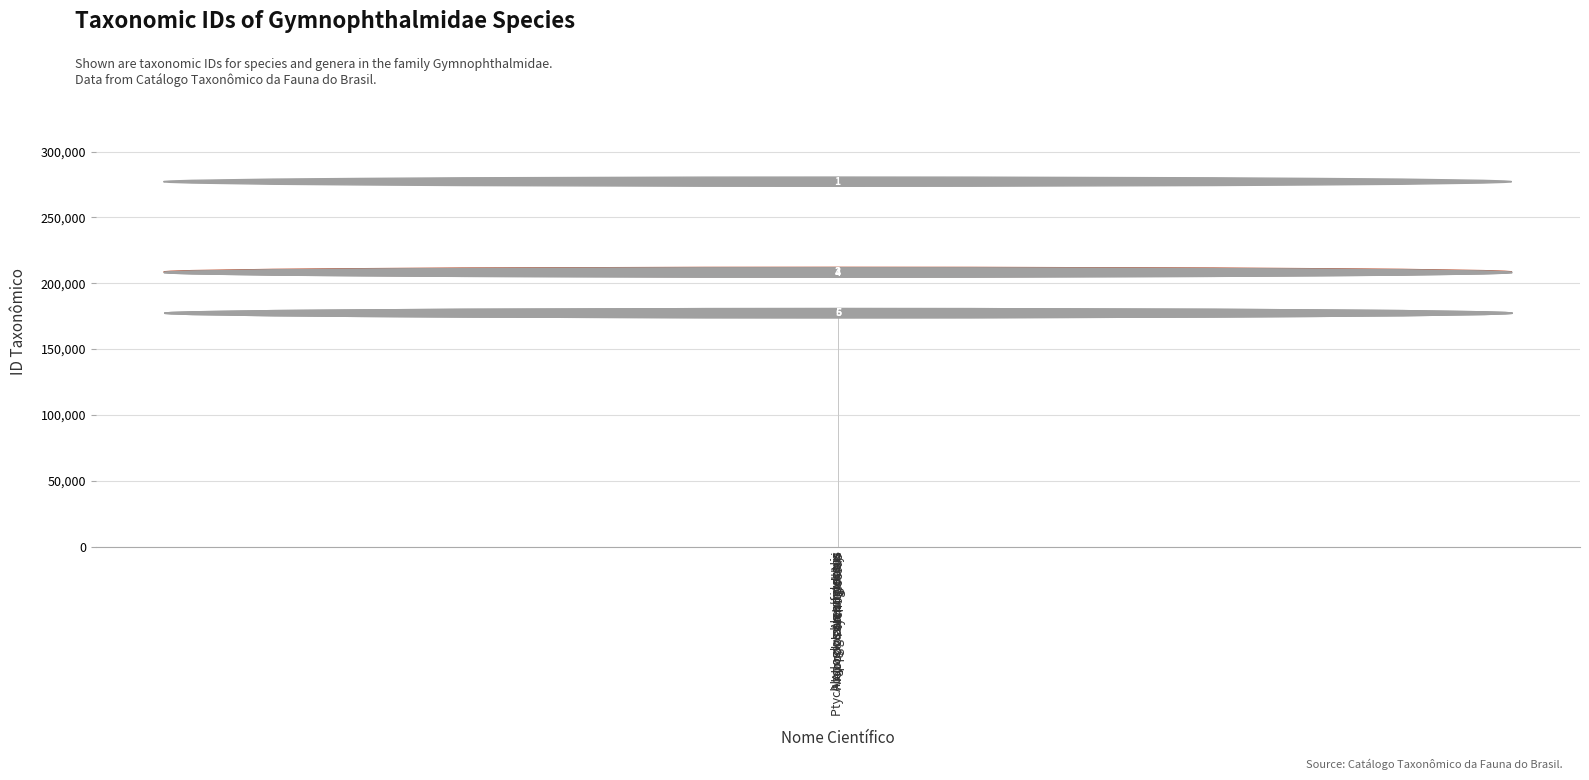

True or false: the data shows 204571 at Alopoglossus.

True